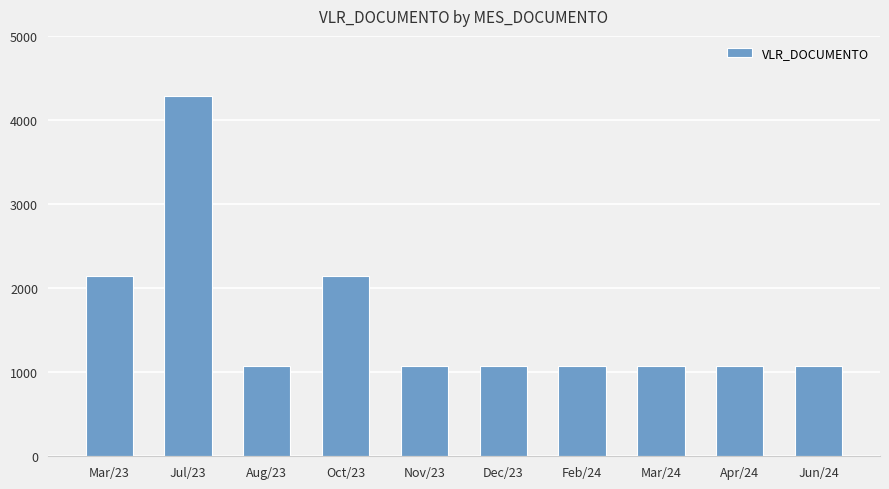

Count the number of values greater than 1070.

3